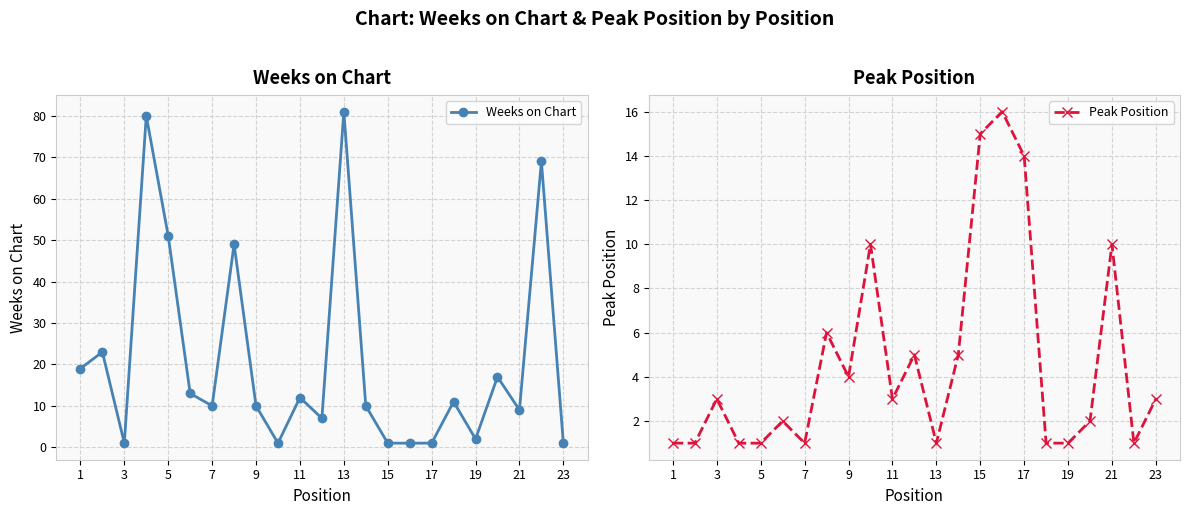

What is the average value of the Weeks on Chart series?

21